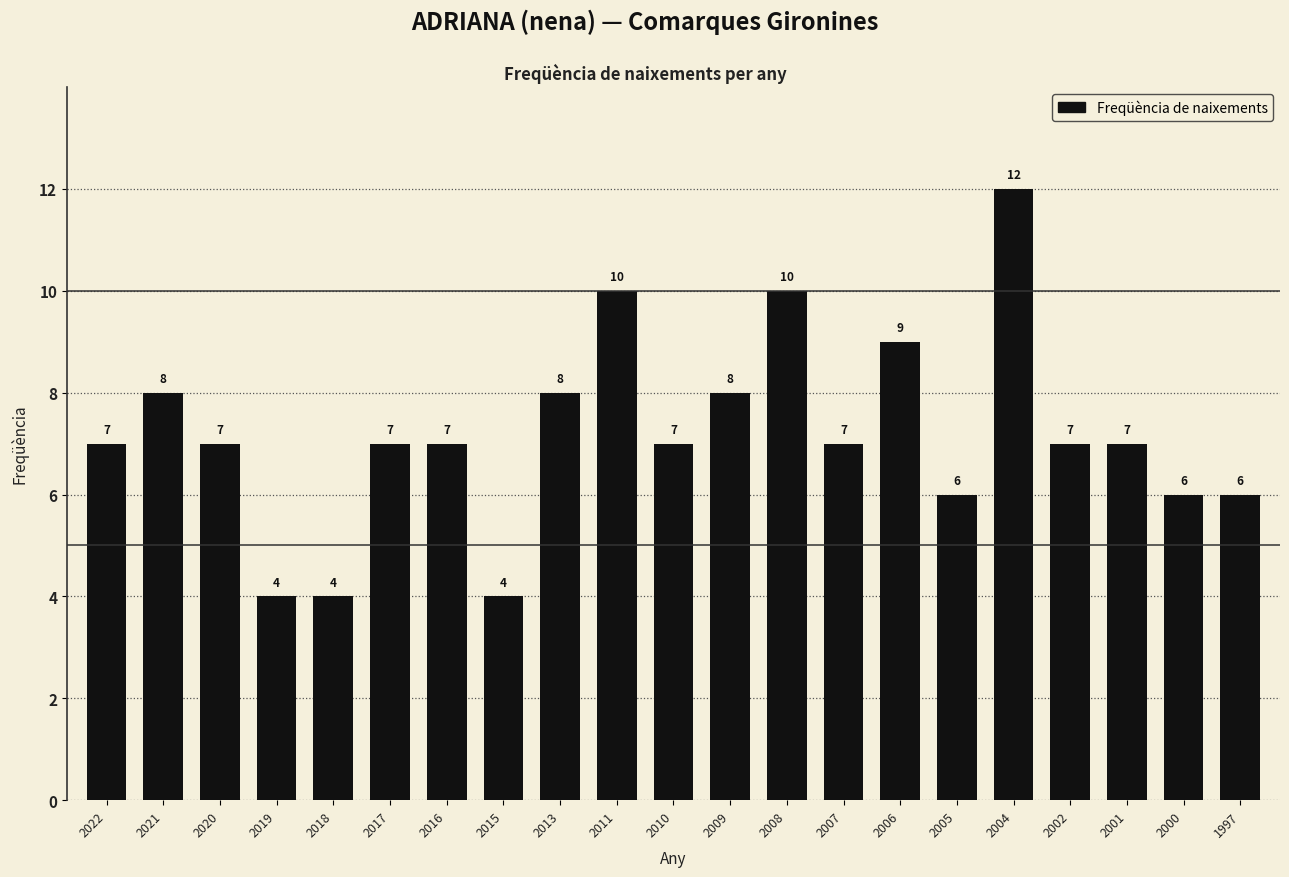

How many values are below 7?

6